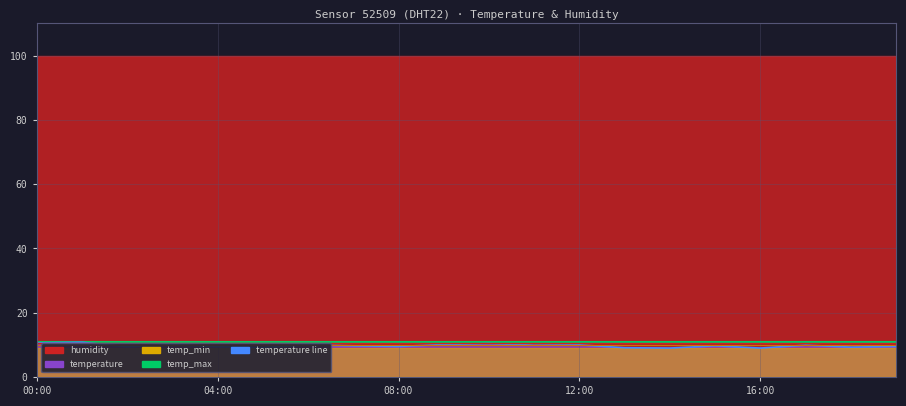

True or false: temperature line and temp_max intersect in this chart.

False